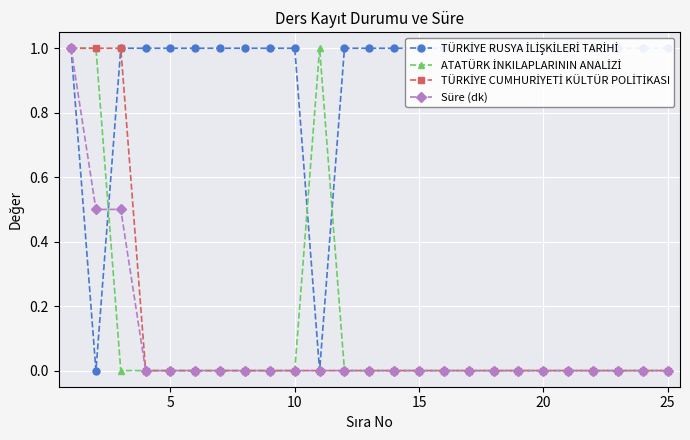

Which series has the largest range (max minus min)?

Süre (dk)